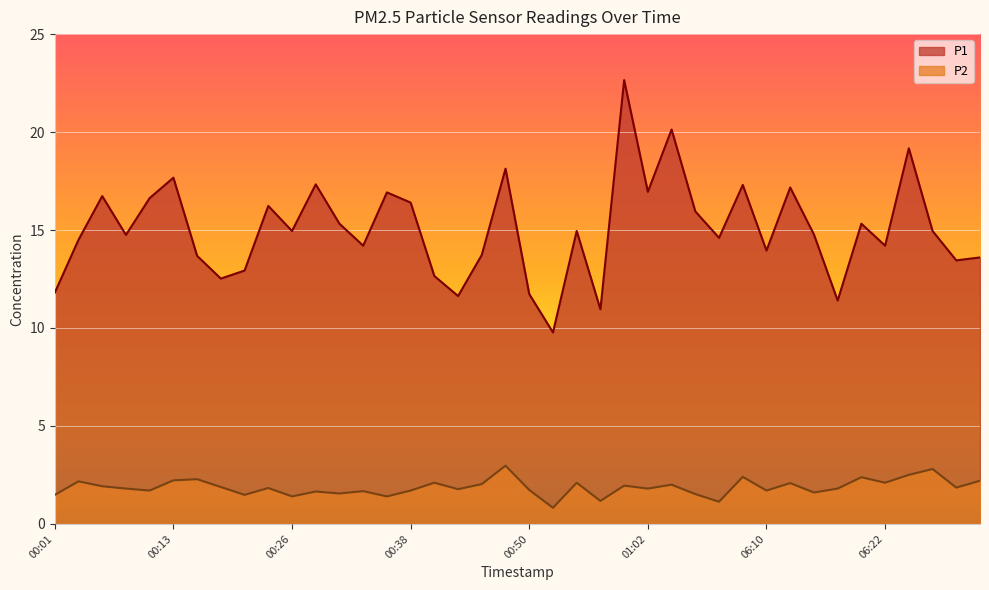

How many data points does each series have?

40